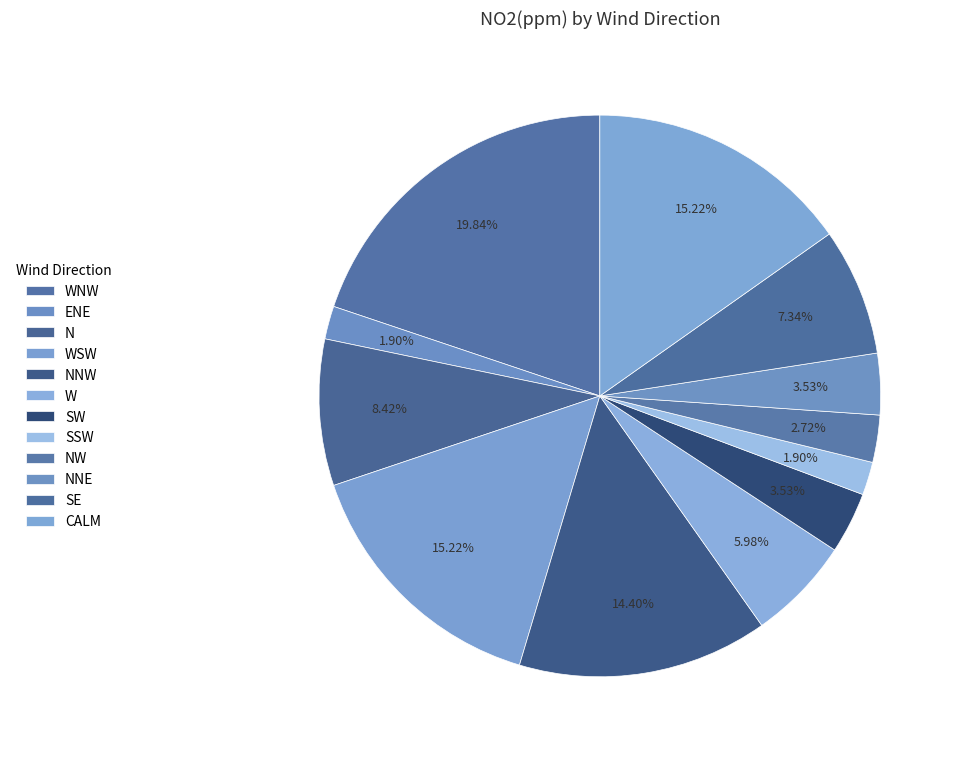

How many slices are in this pie chart?

12